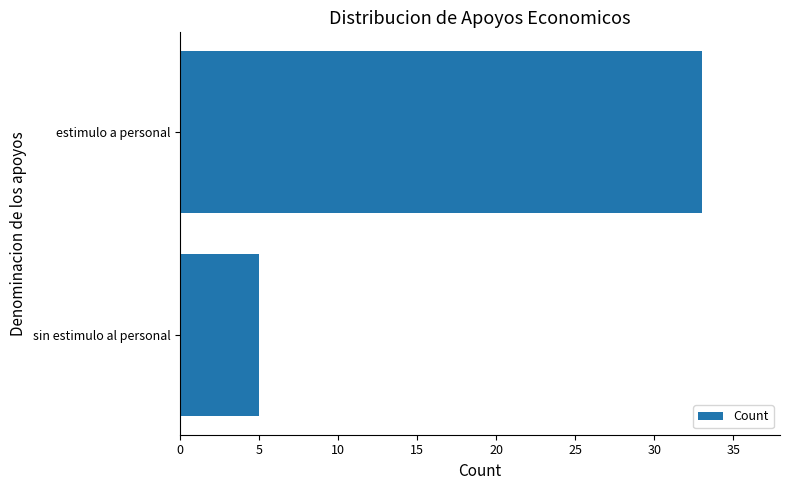

What is the sum of the values at estimulo a personal and sin estimulo al personal?

38